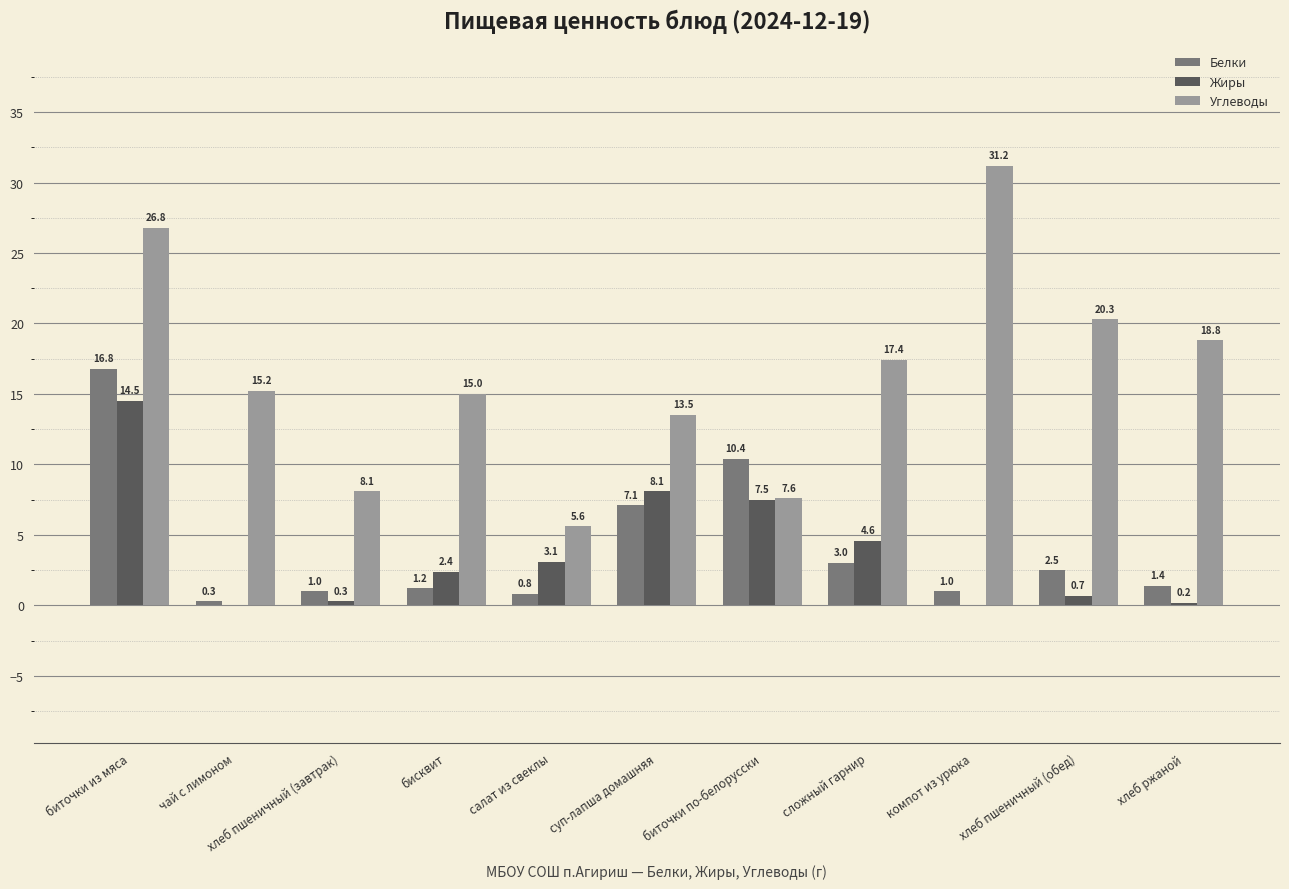

Where does the Белки series first go above 1?

биточки из мяса